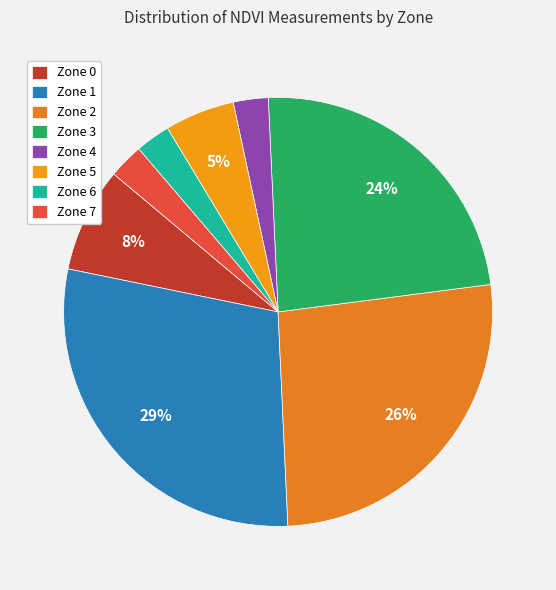

To the nearest percent, what percentage of the pie is Zone 7?

3%